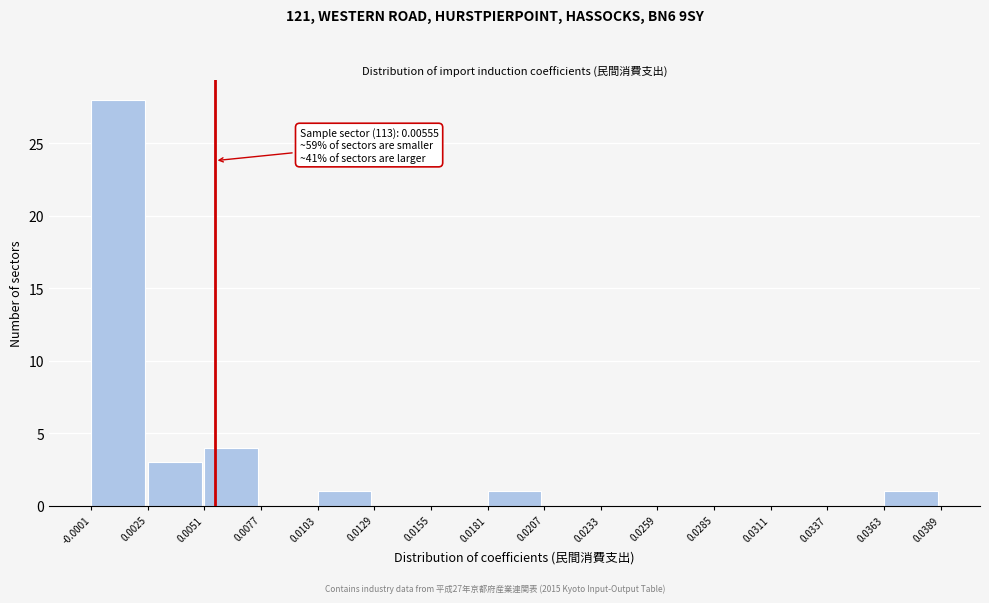

Over which range of the x-axis is the bar tallest?

-0.0001 to 0.0025